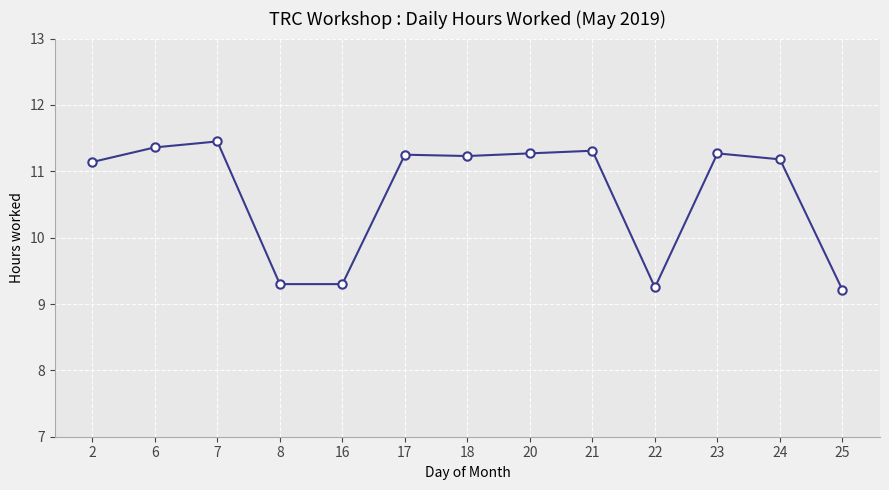

The chart shows a value of 3.6 at 21. True or false?

False